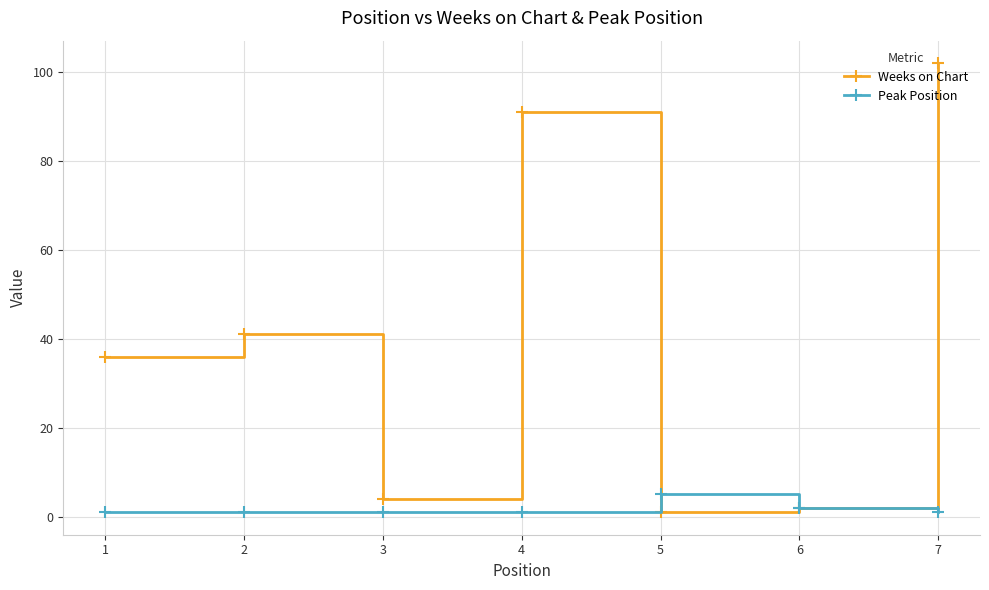

Reading left to right, what are all the values shown in this chart?

Weeks on Chart: 1=36	2=41	3=4	4=91	5=1	6=2	7=102
Peak Position: 1=1	2=1	3=1	4=1	5=5	6=2	7=1